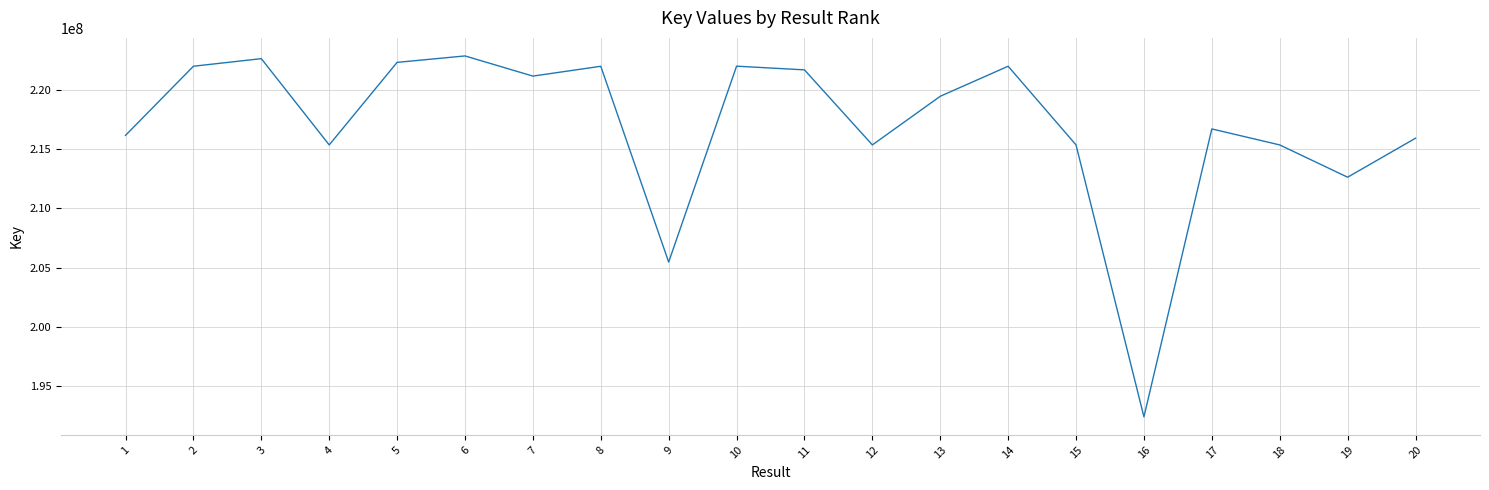

How many lines are shown in the chart?

1